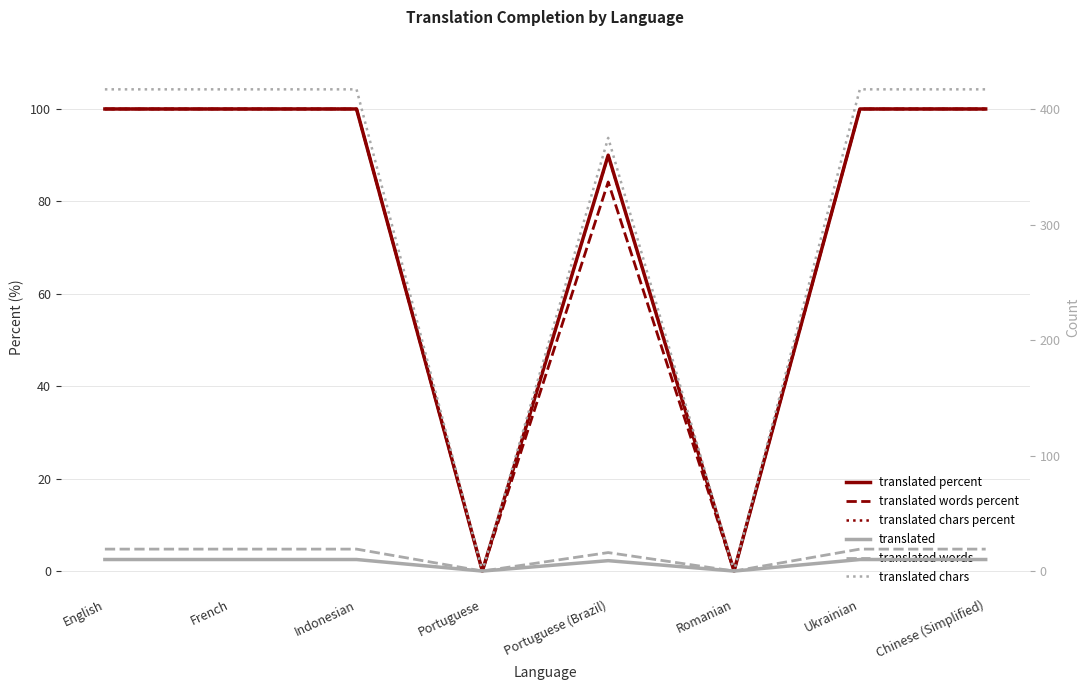

What are all the series names shown in the legend?

translated percent, translated words percent, translated chars percent, translated, translated words, translated chars